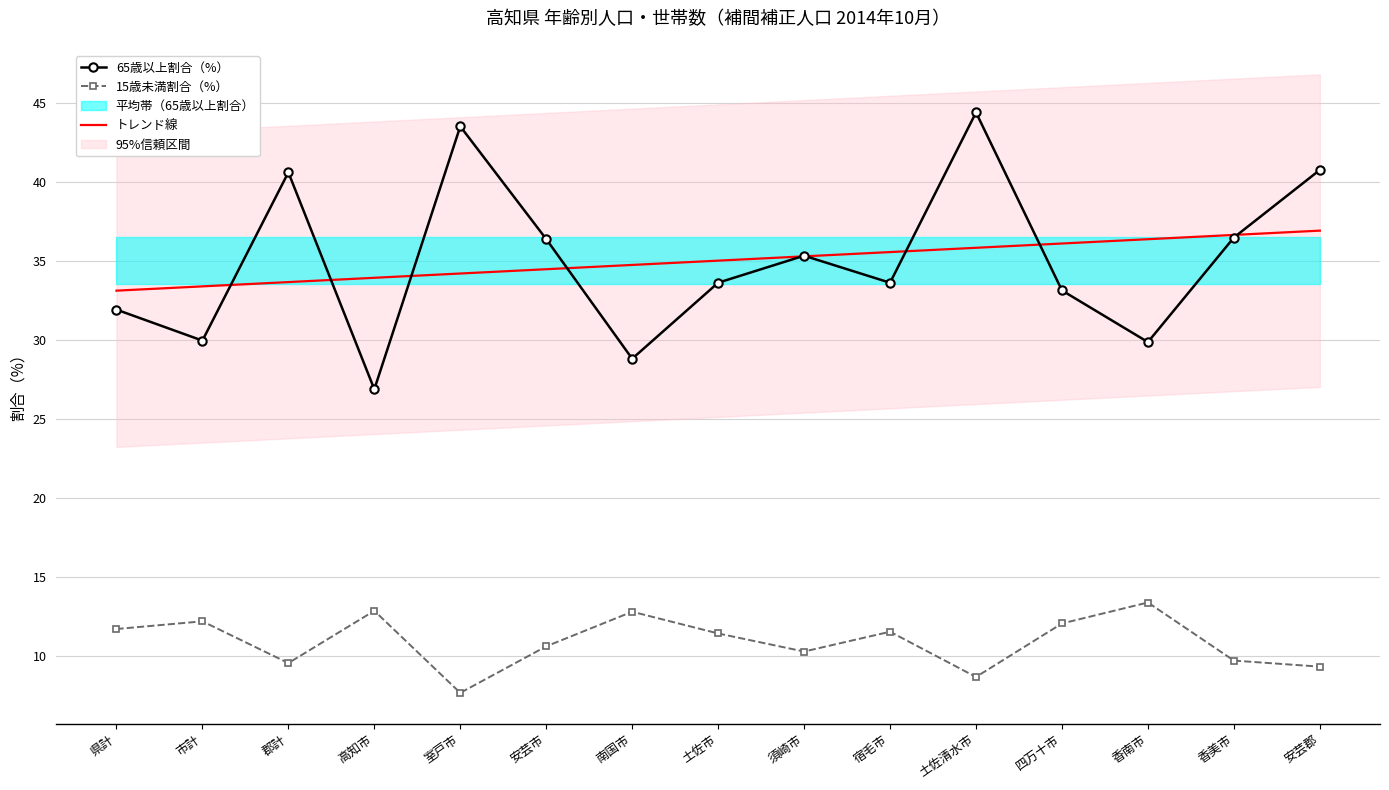

True or false: トレンド線 has more than 2 interior local peaks.

False